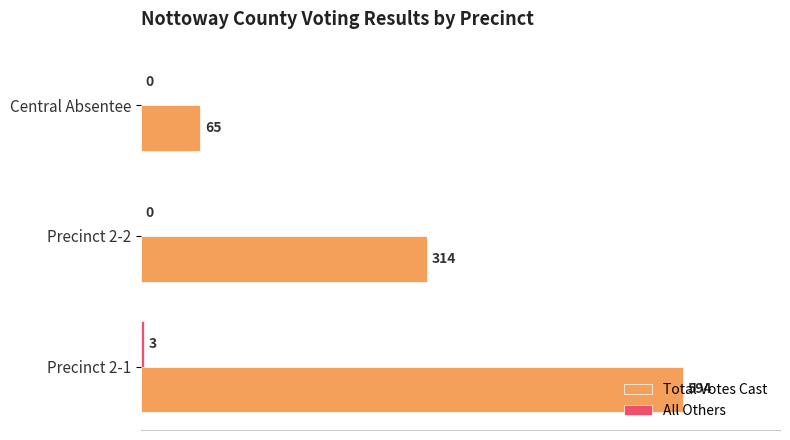

At which category is the sum across all series the highest?

Precinct 2-1